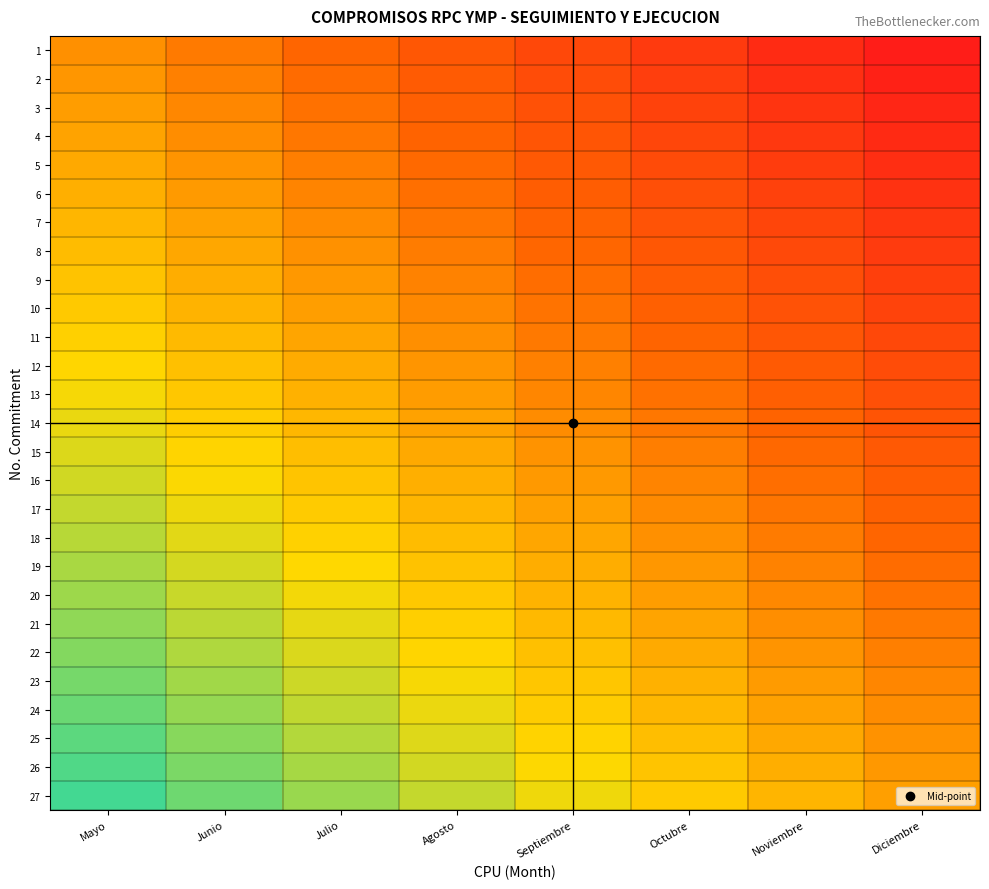

Reading left to right, what are all the values shown in this chart?

1: Mayo=-0.1	Junio=-0.2	Julio=-0.3	Agosto=-0.5	Septiembre=-0.6	Octubre=-0.7	Noviembre=-0.8	Diciembre=-1.0
2: Mayo=-0.1	Junio=-0.2	Julio=-0.3	Agosto=-0.4	Septiembre=-0.6	Octubre=-0.7	Noviembre=-0.8	Diciembre=-0.9
3: Mayo=-0.0	Junio=-0.1	Julio=-0.3	Agosto=-0.4	Septiembre=-0.5	Octubre=-0.6	Noviembre=-0.8	Diciembre=-0.9
4: Mayo=0.0	Junio=-0.1	Julio=-0.2	Agosto=-0.4	Septiembre=-0.5	Octubre=-0.6	Noviembre=-0.7	Diciembre=-0.9
5: Mayo=0.1	Junio=-0.1	Julio=-0.2	Agosto=-0.3	Septiembre=-0.4	Octubre=-0.6	Noviembre=-0.7	Diciembre=-0.8
6: Mayo=0.1	Junio=-0.0	Julio=-0.2	Agosto=-0.3	Septiembre=-0.4	Octubre=-0.5	Noviembre=-0.7	Diciembre=-0.8
7: Mayo=0.1	Junio=0.0	Julio=-0.1	Agosto=-0.2	Septiembre=-0.4	Octubre=-0.5	Noviembre=-0.6	Diciembre=-0.7
8: Mayo=0.2	Junio=0.0	Julio=-0.1	Agosto=-0.2	Septiembre=-0.3	Octubre=-0.5	Noviembre=-0.6	Diciembre=-0.7
9: Mayo=0.2	Junio=0.1	Julio=-0.0	Agosto=-0.2	Septiembre=-0.3	Octubre=-0.4	Noviembre=-0.5	Diciembre=-0.7
10: Mayo=0.2	Junio=0.1	Julio=-0.0	Agosto=-0.1	Septiembre=-0.3	Octubre=-0.4	Noviembre=-0.5	Diciembre=-0.6
11: Mayo=0.3	Junio=0.2	Julio=0.0	Agosto=-0.1	Septiembre=-0.2	Octubre=-0.3	Noviembre=-0.5	Diciembre=-0.6
12: Mayo=0.3	Junio=0.2	Julio=0.1	Agosto=-0.1	Septiembre=-0.2	Octubre=-0.3	Noviembre=-0.4	Diciembre=-0.6
13: Mayo=0.4	Junio=0.2	Julio=0.1	Agosto=-0.0	Septiembre=-0.1	Octubre=-0.3	Noviembre=-0.4	Diciembre=-0.5
14: Mayo=0.4	Junio=0.3	Julio=0.1	Agosto=0.0	Septiembre=-0.1	Octubre=-0.2	Noviembre=-0.4	Diciembre=-0.5
15: Mayo=0.4	Junio=0.3	Julio=0.2	Agosto=0.1	Septiembre=-0.1	Octubre=-0.2	Noviembre=-0.3	Diciembre=-0.4
16: Mayo=0.5	Junio=0.3	Julio=0.2	Agosto=0.1	Septiembre=-0.0	Octubre=-0.2	Noviembre=-0.3	Diciembre=-0.4
17: Mayo=0.5	Junio=0.4	Julio=0.3	Agosto=0.1	Septiembre=0.0	Octubre=-0.1	Noviembre=-0.2	Diciembre=-0.4
18: Mayo=0.5	Junio=0.4	Julio=0.3	Agosto=0.2	Septiembre=0.0	Octubre=-0.1	Noviembre=-0.2	Diciembre=-0.3
19: Mayo=0.6	Junio=0.5	Julio=0.3	Agosto=0.2	Septiembre=0.1	Octubre=-0.0	Noviembre=-0.2	Diciembre=-0.3
20: Mayo=0.6	Junio=0.5	Julio=0.4	Agosto=0.2	Septiembre=0.1	Octubre=-0.0	Noviembre=-0.1	Diciembre=-0.3
21: Mayo=0.7	Junio=0.5	Julio=0.4	Agosto=0.3	Septiembre=0.2	Octubre=0.0	Noviembre=-0.1	Diciembre=-0.2
22: Mayo=0.7	Junio=0.6	Julio=0.4	Agosto=0.3	Septiembre=0.2	Octubre=0.1	Noviembre=-0.1	Diciembre=-0.2
23: Mayo=0.7	Junio=0.6	Julio=0.5	Agosto=0.4	Septiembre=0.2	Octubre=0.1	Noviembre=-0.0	Diciembre=-0.1
24: Mayo=0.8	Junio=0.6	Julio=0.5	Agosto=0.4	Septiembre=0.3	Octubre=0.1	Noviembre=0.0	Diciembre=-0.1
25: Mayo=0.8	Junio=0.7	Julio=0.6	Agosto=0.4	Septiembre=0.3	Octubre=0.2	Noviembre=0.1	Diciembre=-0.1
26: Mayo=0.8	Junio=0.7	Julio=0.6	Agosto=0.5	Septiembre=0.3	Octubre=0.2	Noviembre=0.1	Diciembre=-0.0
27: Mayo=0.9	Junio=0.8	Julio=0.6	Agosto=0.5	Septiembre=0.4	Octubre=0.2	Noviembre=0.1	Diciembre=0.0